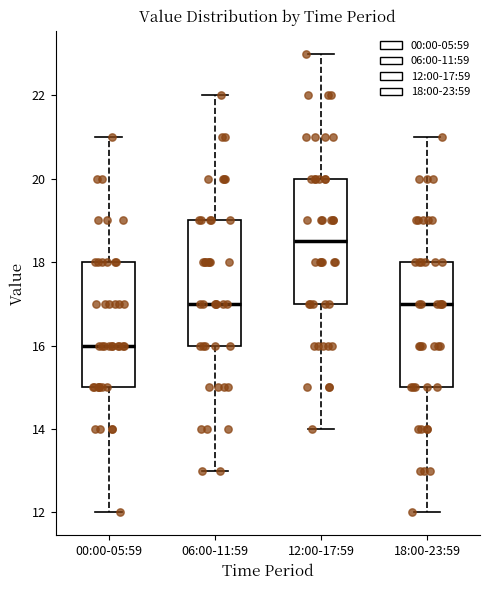

Reading left to right, read every box against the y-axis: the position of its median line, the range the box covers, and the ends of its whiskers. The values are not printed on the chart, so give them approximately, as read against the axis.

00:00-05:59: median 16.0, box 15.0 to 18.0, whiskers 12.0 to 21.0
06:00-11:59: median 17.0, box 16.0 to 19.0, whiskers 13.0 to 22.0
12:00-17:59: median 18.6, box 17.0 to 20.0, whiskers 14.0 to 23.0
18:00-23:59: median 17.0, box 15.0 to 18.0, whiskers 12.0 to 21.0